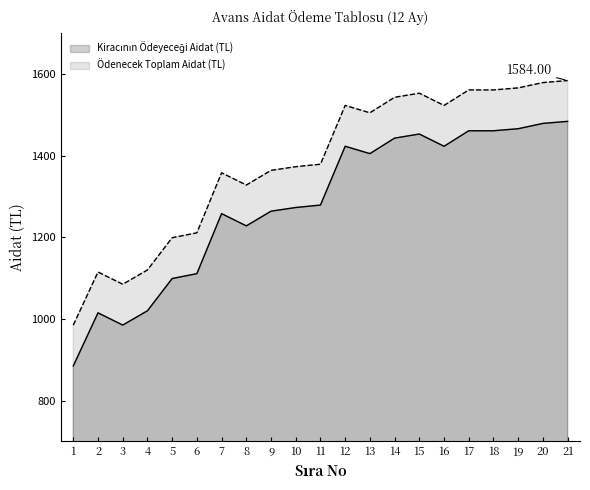

What is the value of the Kiracının Ödeyeceği Aidat (TL) point at the 8th from the left?

1228